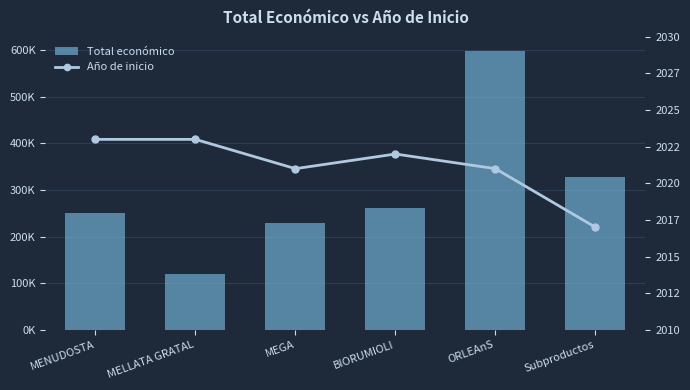

Which has a higher value, ORLEAnS or Subproductos?

ORLEAnS